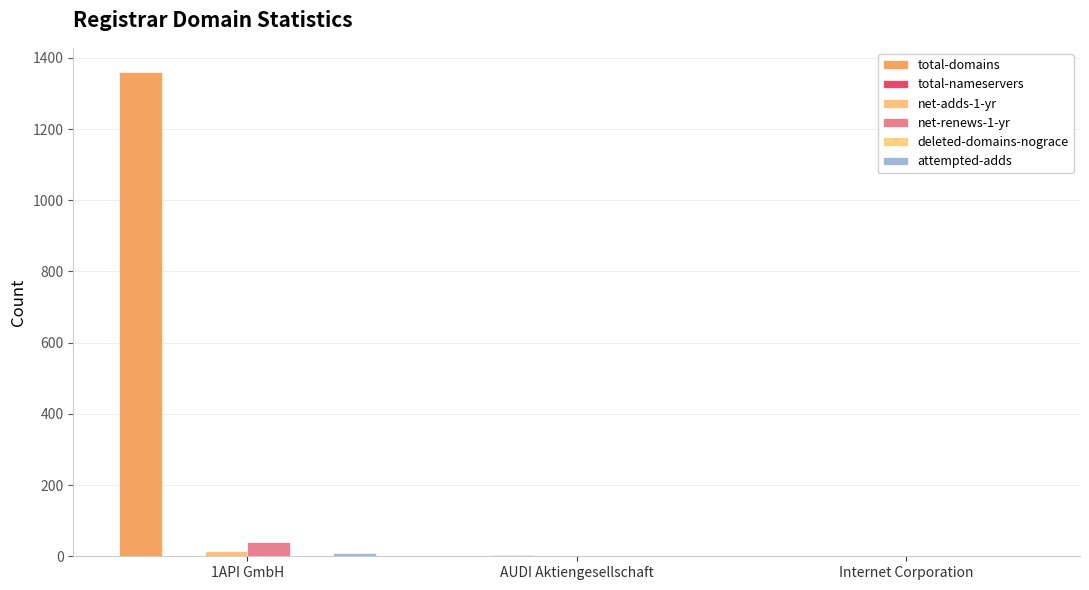

Reading left to right, what are all the values shown in this chart?

total-domains: 1360	1	1
total-nameservers: 0	4	0
net-adds-1-yr: 15	0	0
net-renews-1-yr: 40	0	0
deleted-domains-nograce: 0	0	0
attempted-adds: 9	0	0